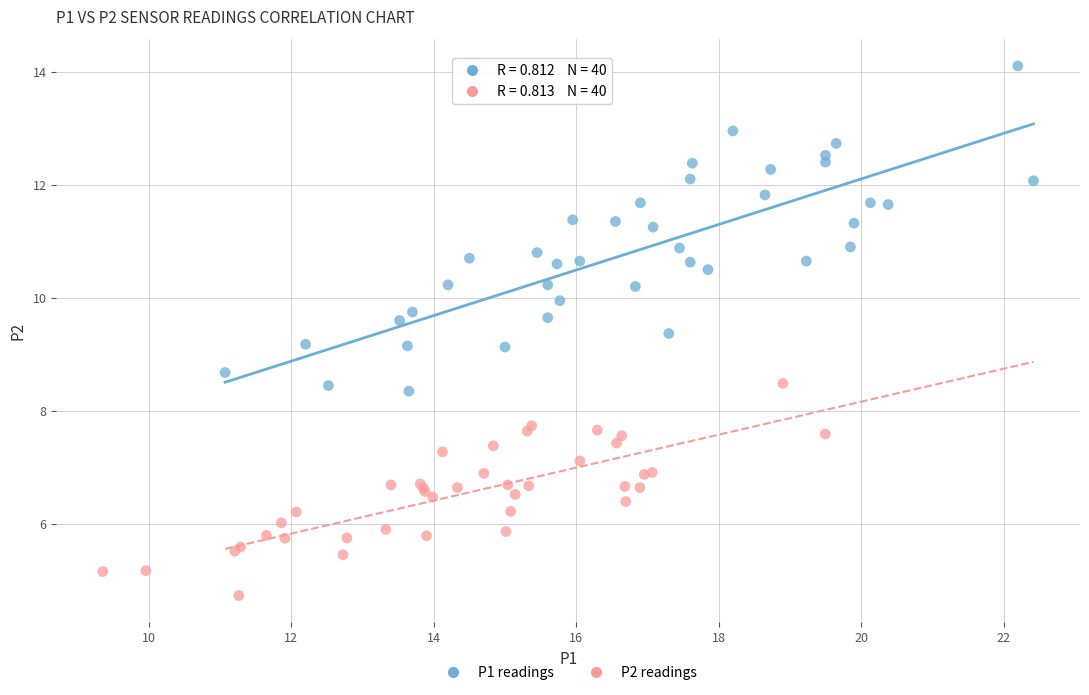

Which series reaches the maximum Y coordinate?

P1 readings